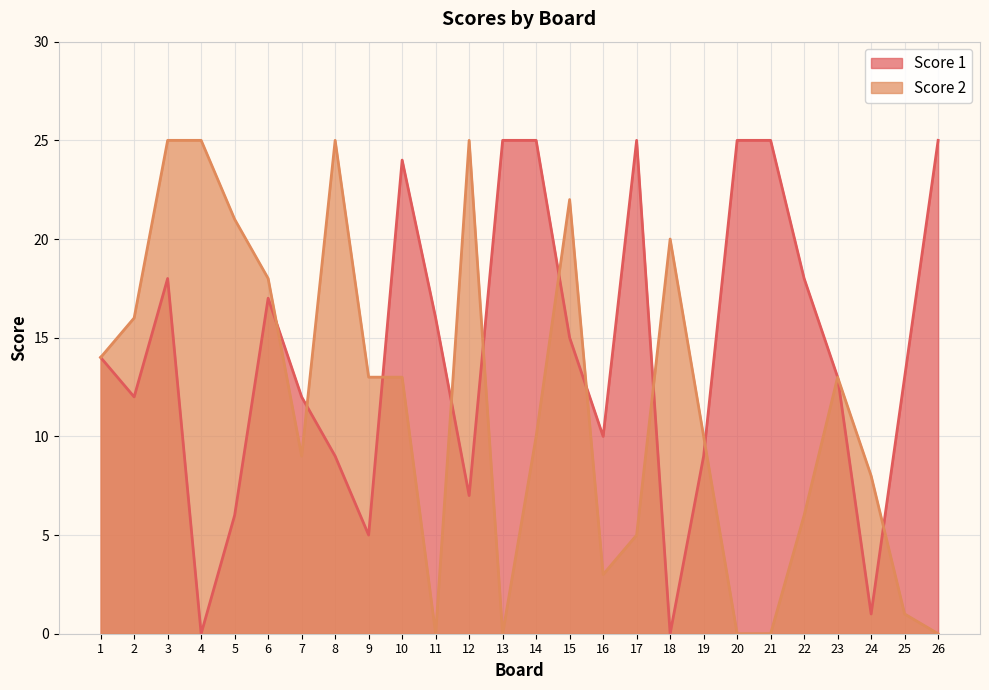

What is the value of the Score 1 point at the 21st from the left?

25